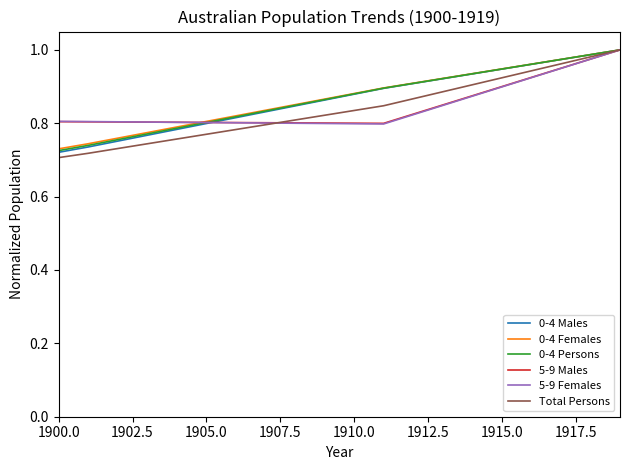

Which series has the widest spread of values?

Total Persons